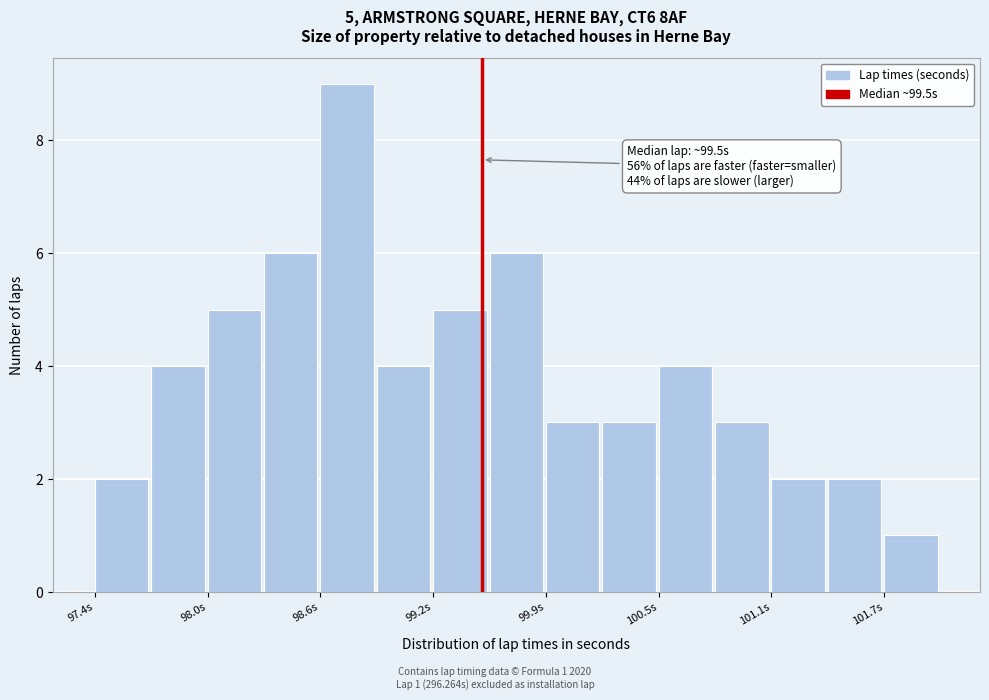

Read against the x-axis, roughly where is the centre of the tallest bar?

98.8